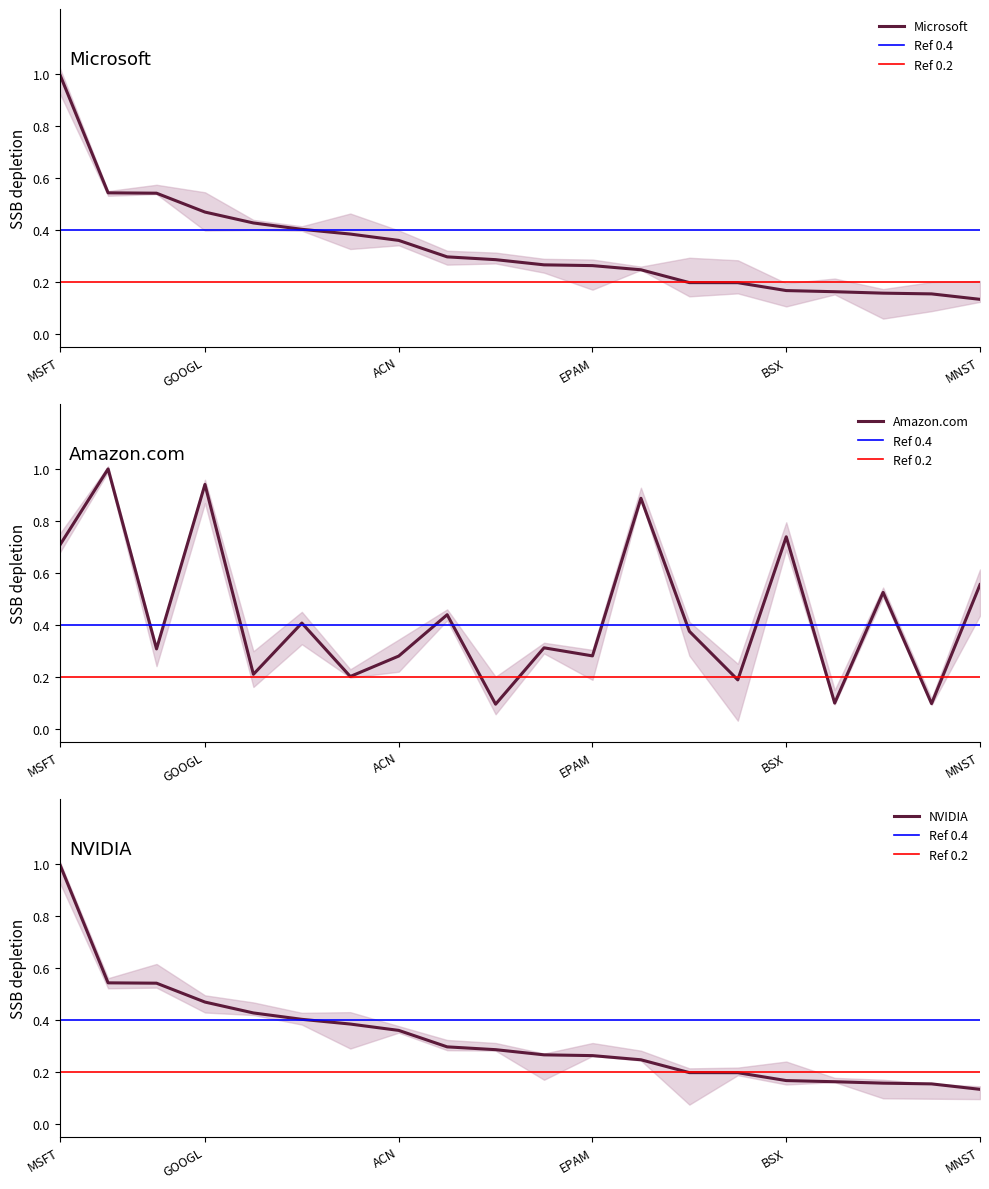

True or false: Shares has a value of 0.1 at MA.

False